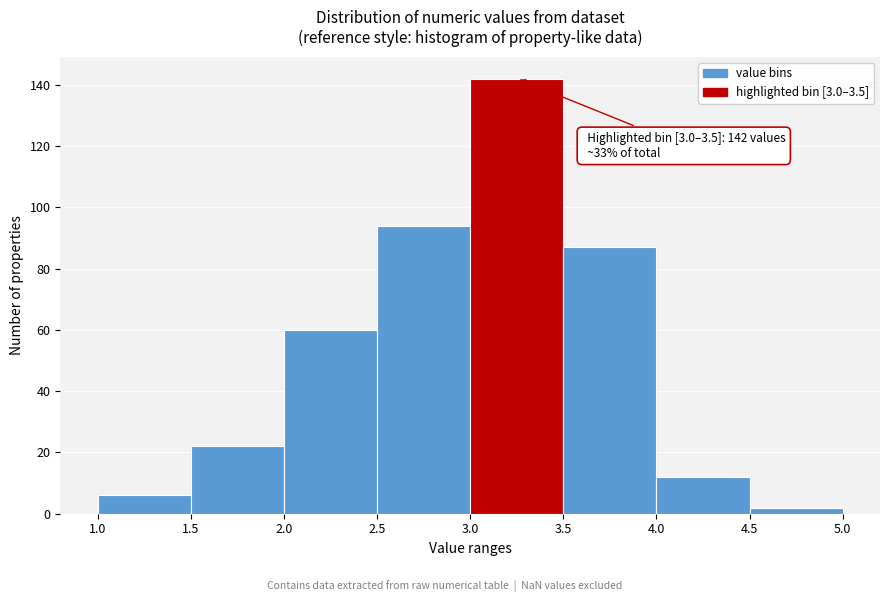

Over which range of the x-axis is the bar tallest?

3.0 to 3.5